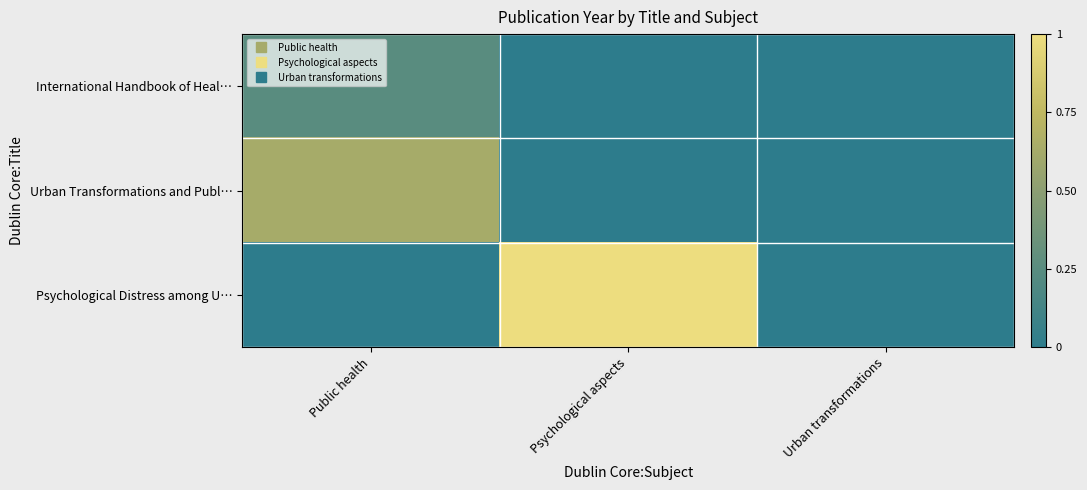

What is the difference between the highest and lowest values at Psychological aspects?

1.0